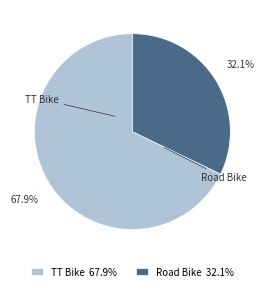

How many segments does this pie chart have?

2